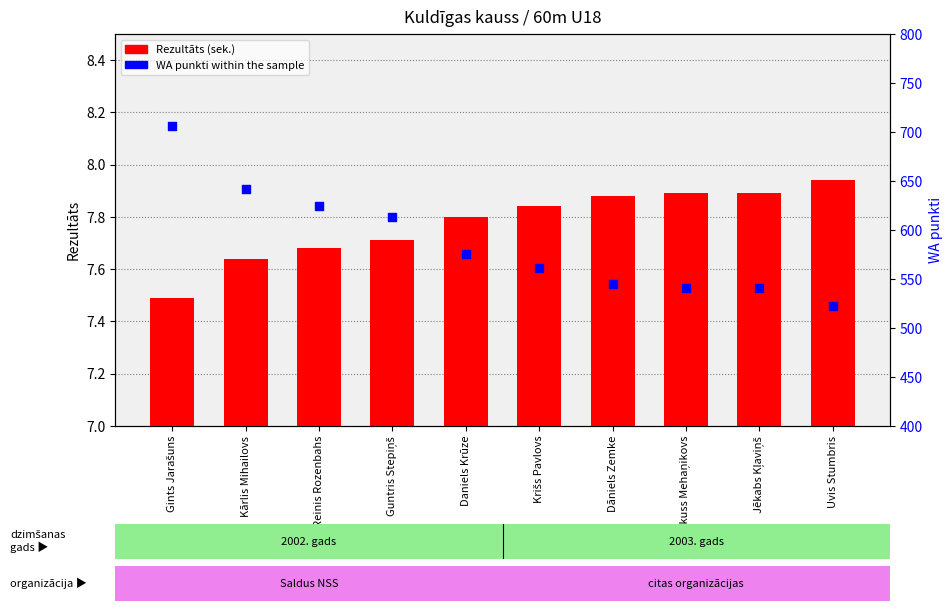

Is the value of Rezultāts at Markuss Mehaņikovs greater than the value of WA punkti within the sample at Kārlis Mihailovs?

No